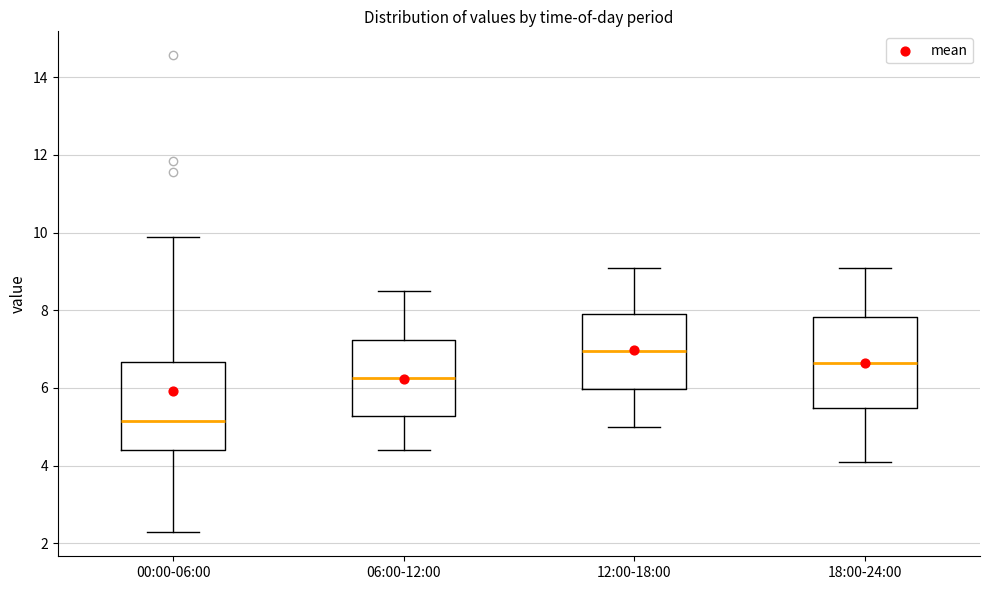

Reading left to right, transcribe this box plot: for each box, give where its median line is, the range the box spans, and where its two whiskers end, as read against the y-axis. The values are not printed on the chart, so give them approximately, as read against the axis.

00:00-06:00: median 5.2, box 4.4 to 6.6, whiskers 2.2 to 9.8
06:00-12:00: median 6.2, box 5.2 to 7.2, whiskers 4.4 to 8.6
12:00-18:00: median 7.0, box 6.0 to 8.0, whiskers 5.0 to 9.2
18:00-24:00: median 6.6, box 5.4 to 7.8, whiskers 4.2 to 9.2